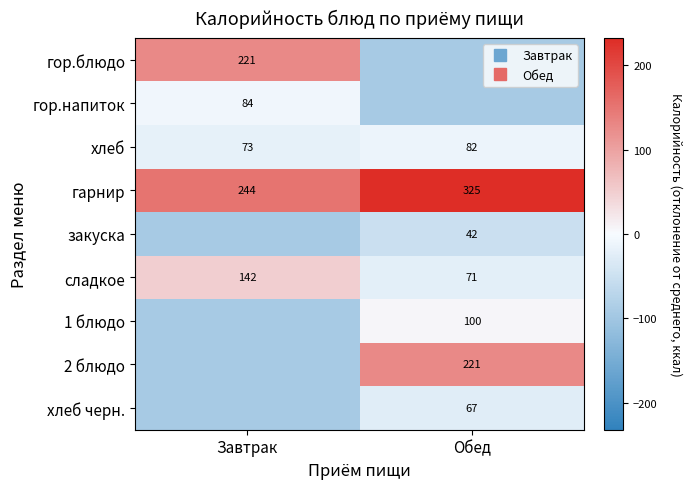

The value of сладкое at Завтрак is 34.4. True or false?

False